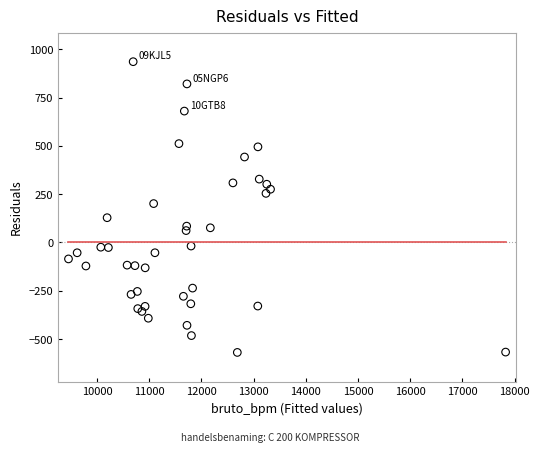

What Y value in the scatter plot is closest to 183?

201.4